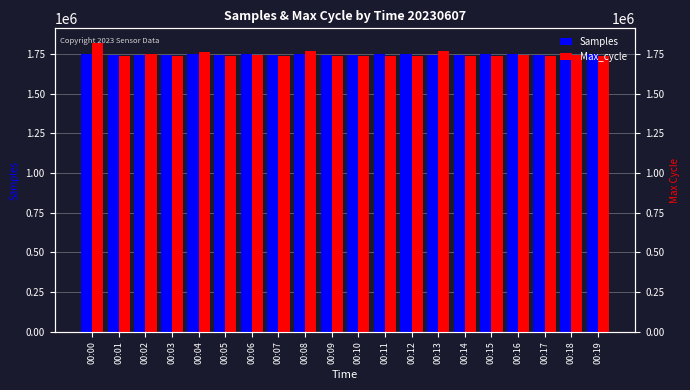

Which series has the widest spread of values?

Max_cycle